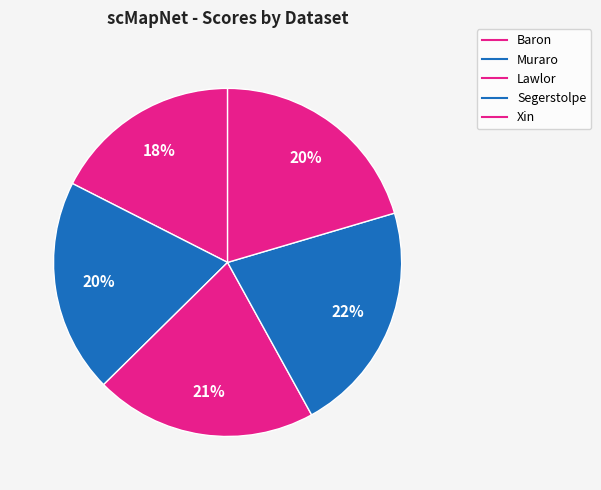

What is the smallest slice in the pie chart?

Baron